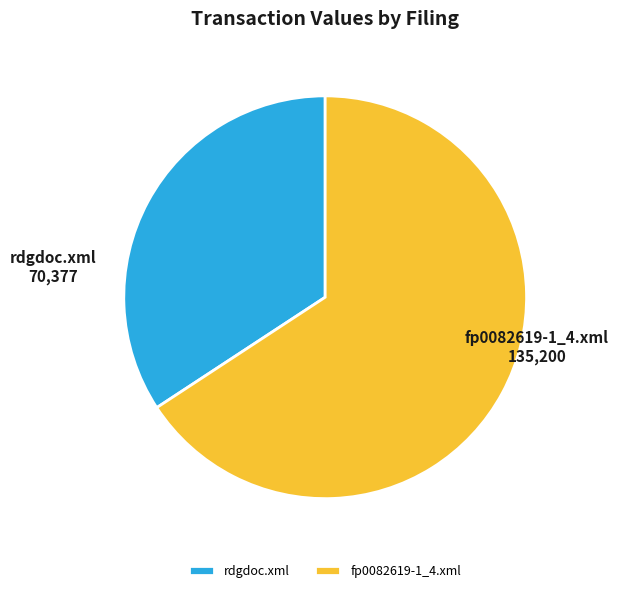

Approximately how many times larger is the value at fp0082619-1_4.xml compared to rdgdoc.xml?

1.9